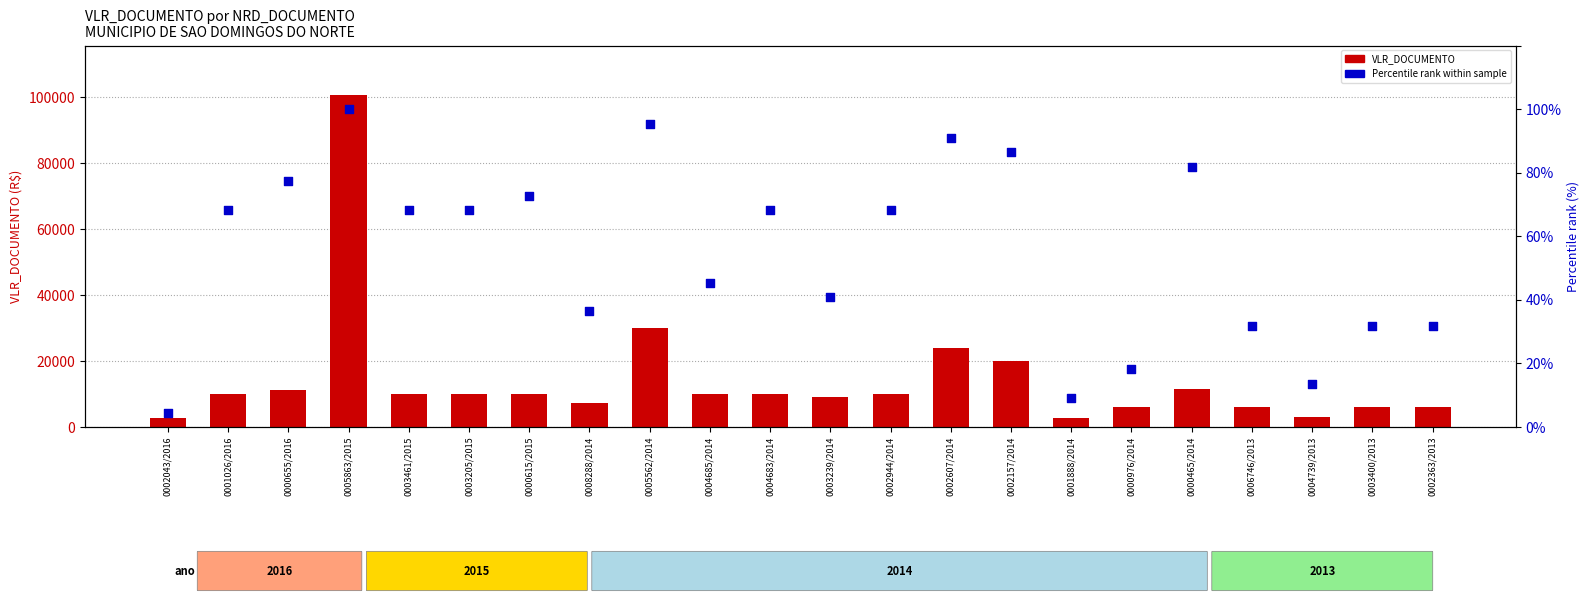

What are all the series names shown in the legend?

VLR_DOCUMENTO, Percentile rank